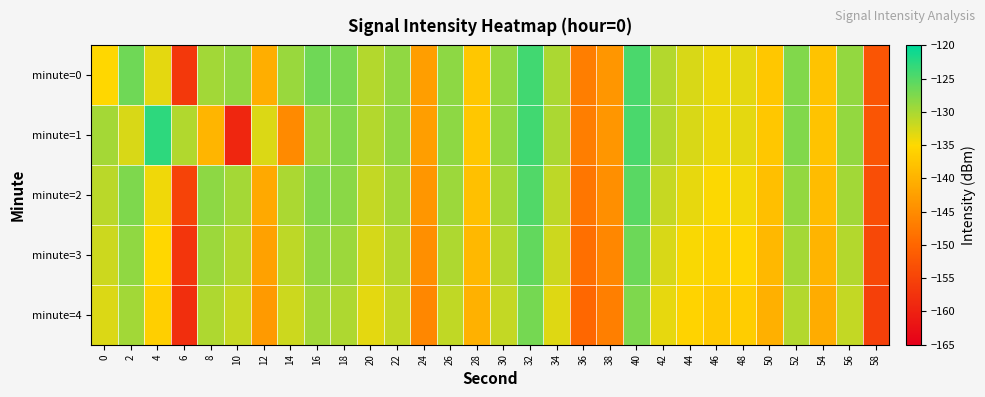

Rank the series at 40 from lowest to highest value.

minute=4, minute=3, minute=2, minute=0, minute=1